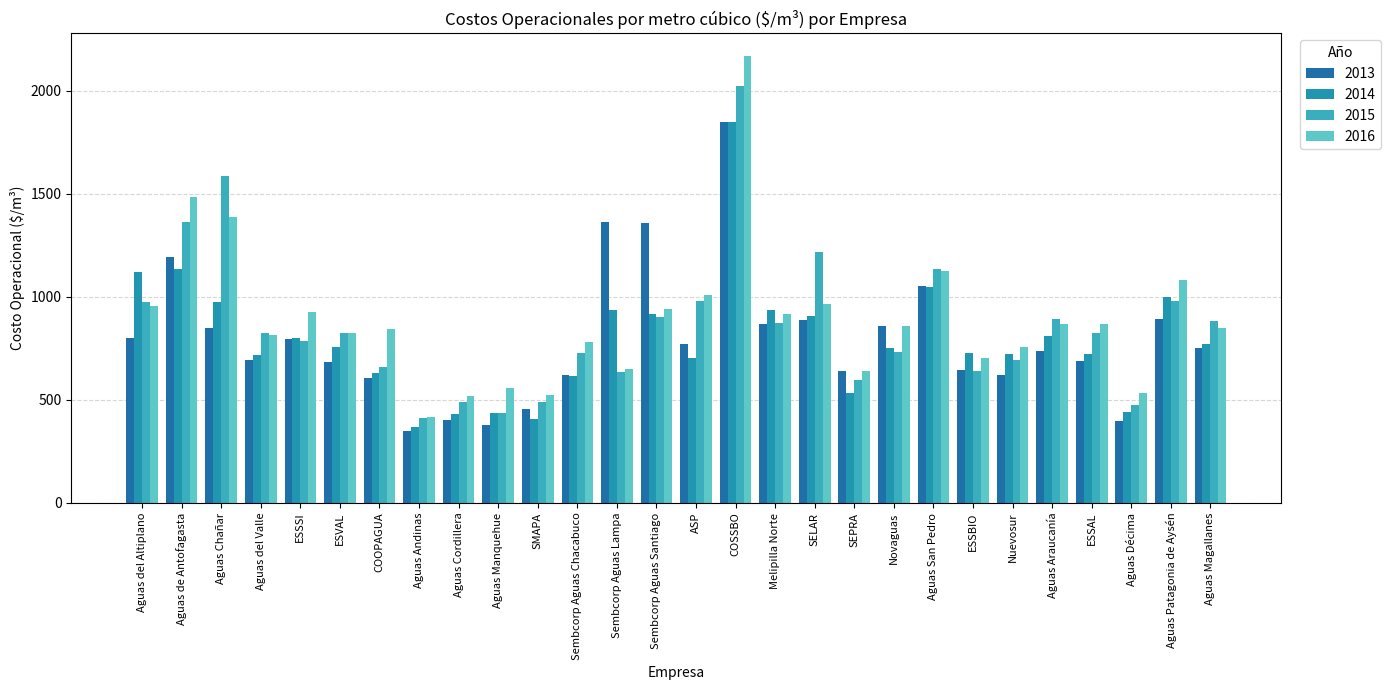

What position from the right is Nuevosur?

6